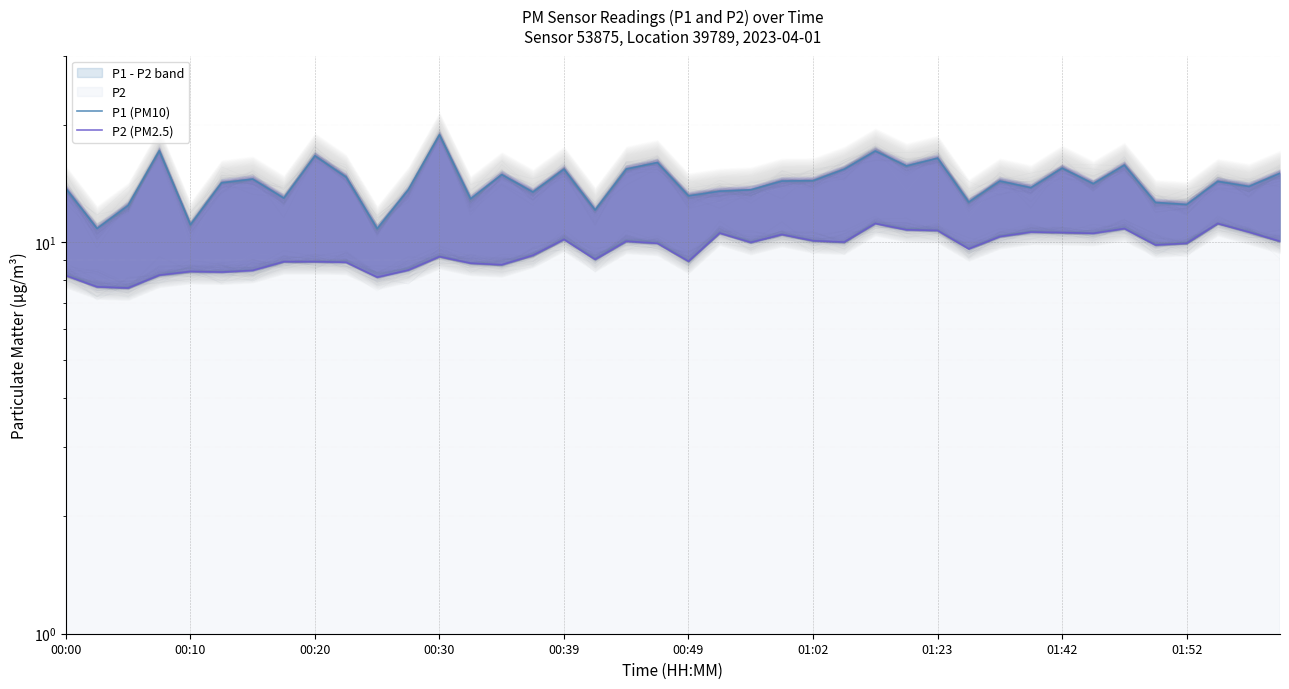

What is the minimum value shown in the chart?

7.7